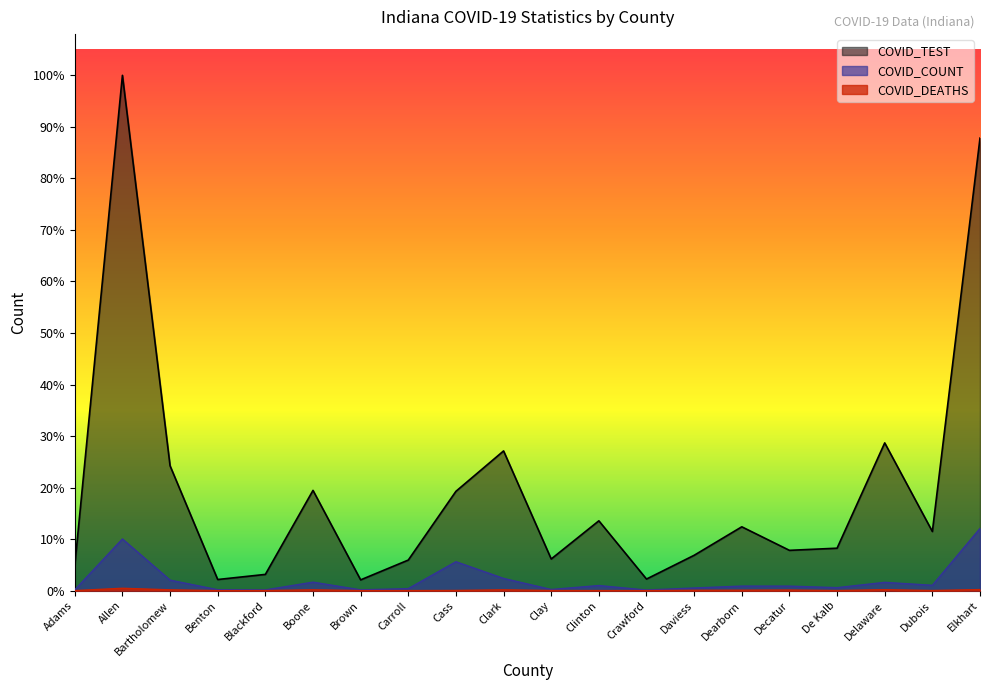

True or false: COVID_COUNT and COVID_DEATHS cross at least once.

False